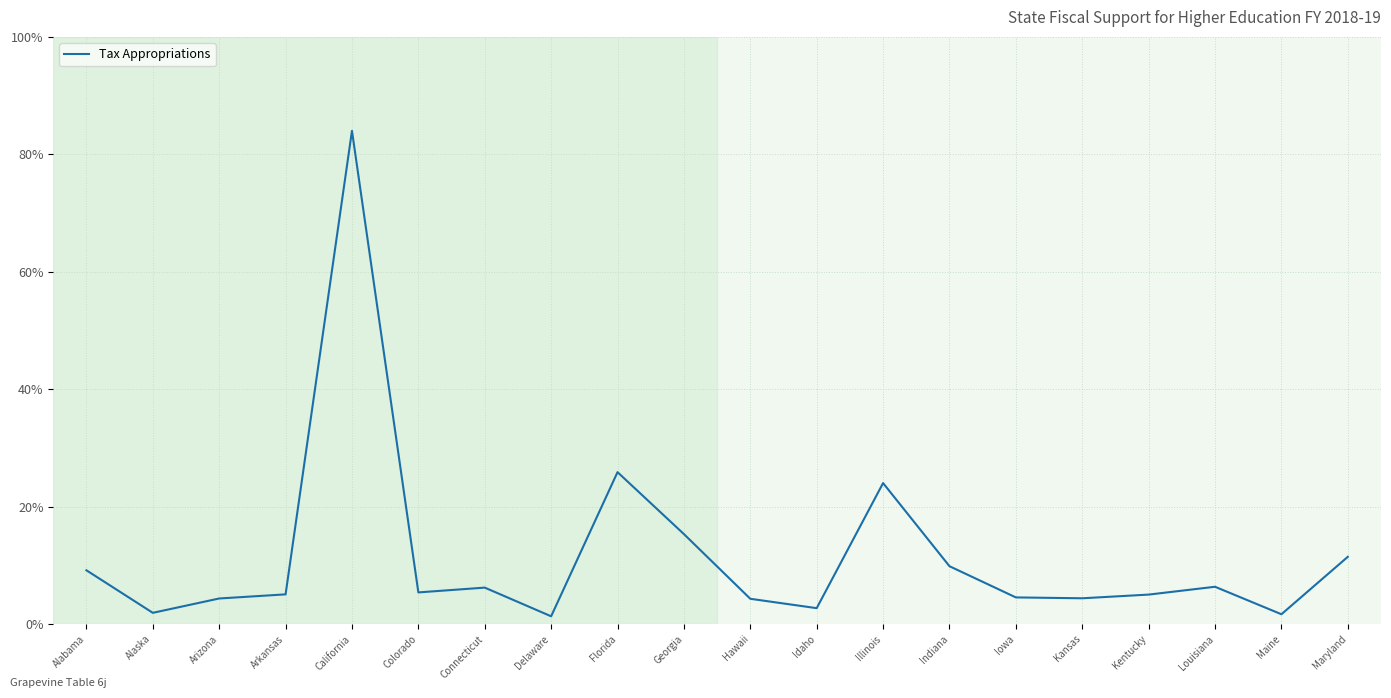

What is the smallest value displayed?

1.3